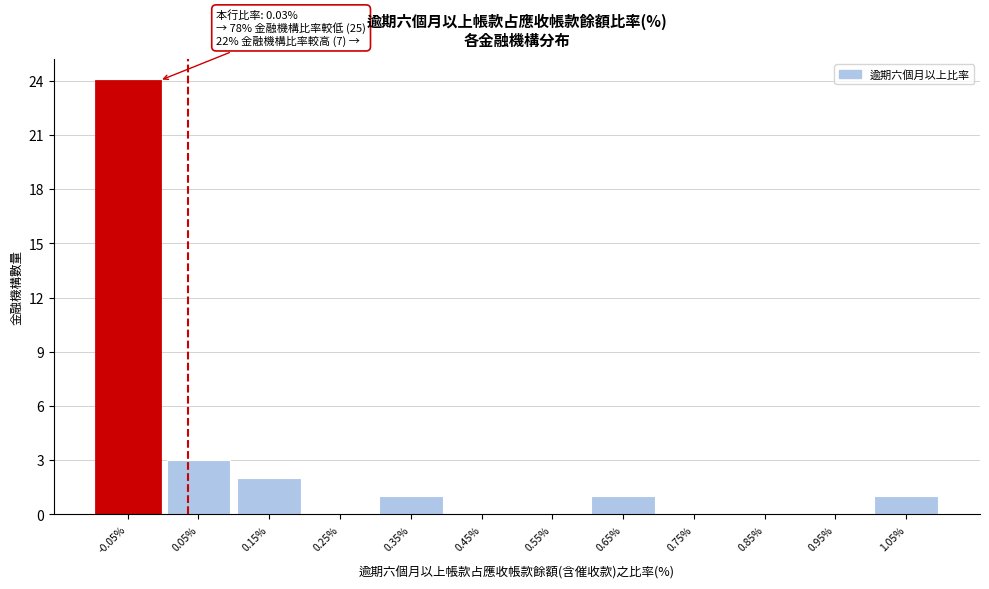

Reading right to left, list all the values displayed in this chart.

1.05%=1	0.95%=0	0.85%=0	0.75%=0	0.65%=1	0.55%=0	0.45%=0	0.35%=1	0.25%=0	0.15%=2	0.05%=3	-0.05%=24